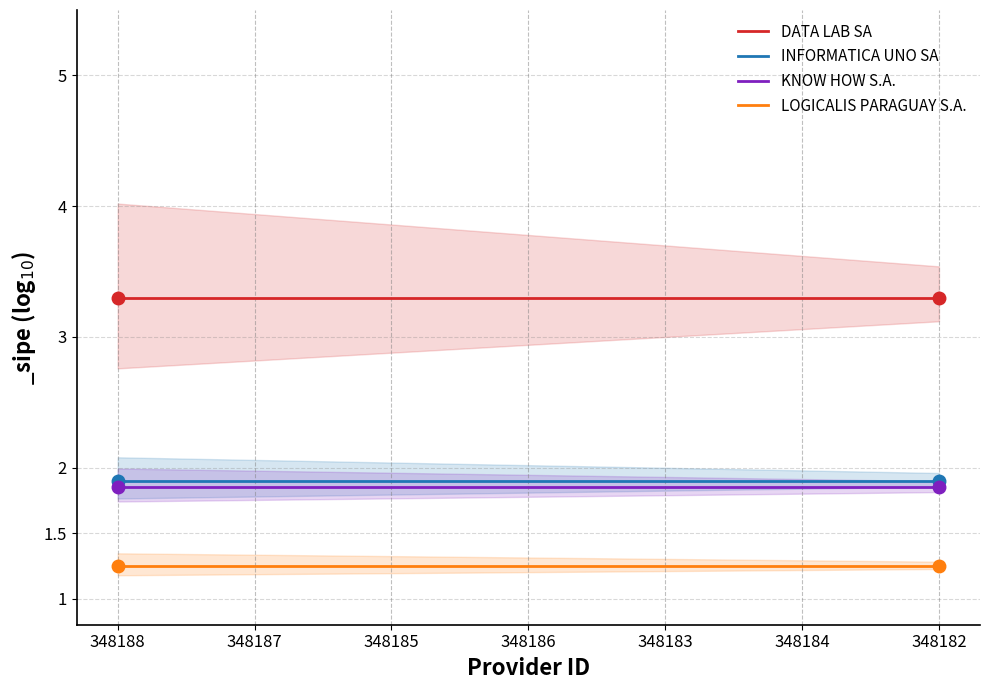

What position from the right is 348185?

5